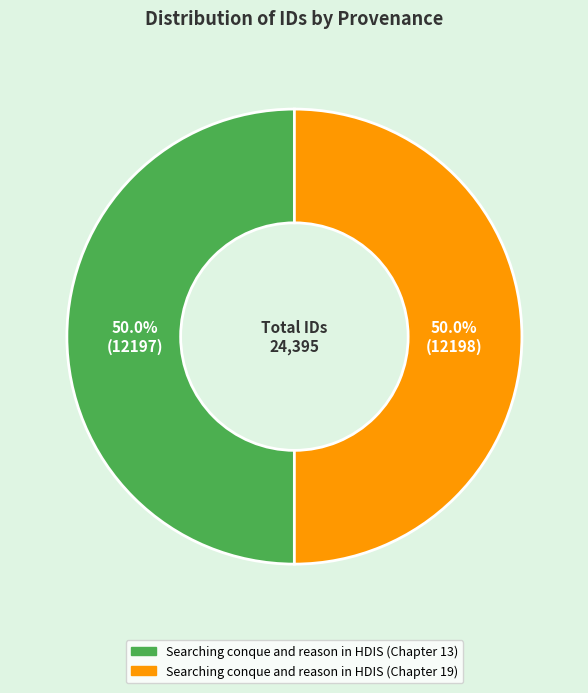

How many segments does this pie chart have?

2